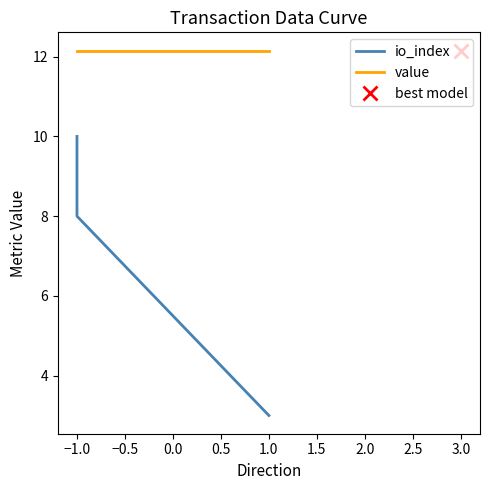

What is the maximum value for io_index?

10.0